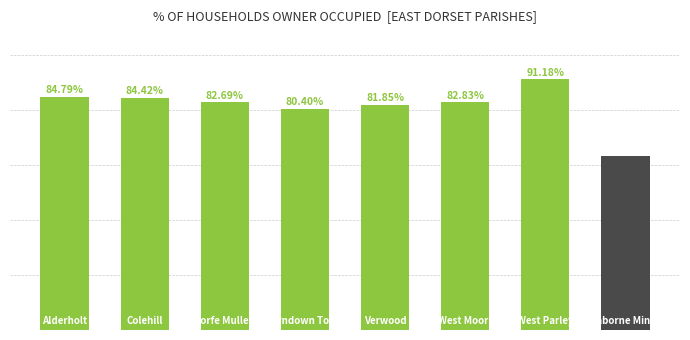

What is the greatest value displayed?

91.2